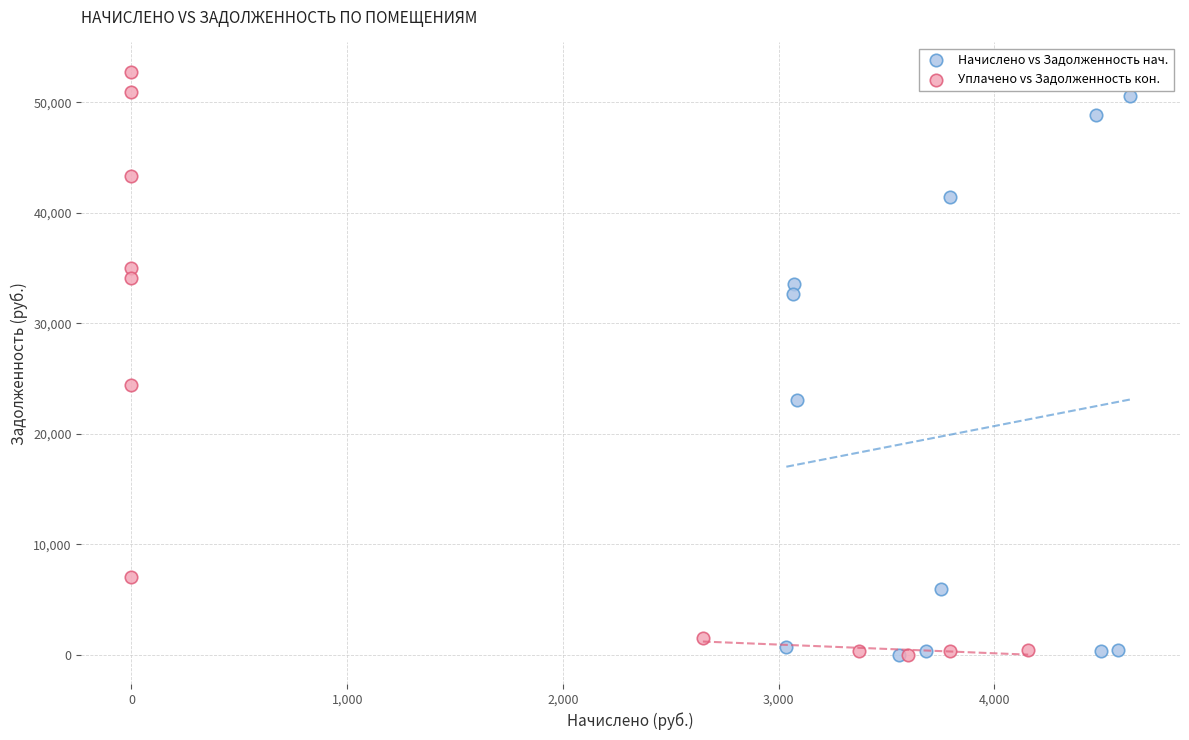

What are all the series names shown in the legend?

Начислено vs Задолженность нач., Уплачено vs Задолженность кон.